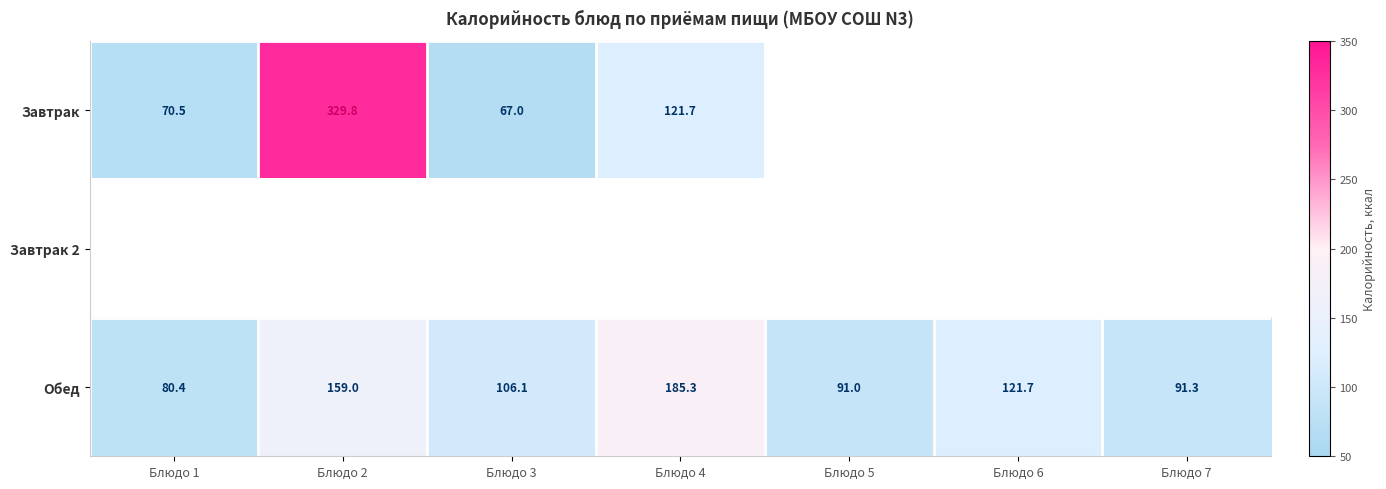

The Завтрак series shows 111.5 at Блюдо 3. True or false?

False